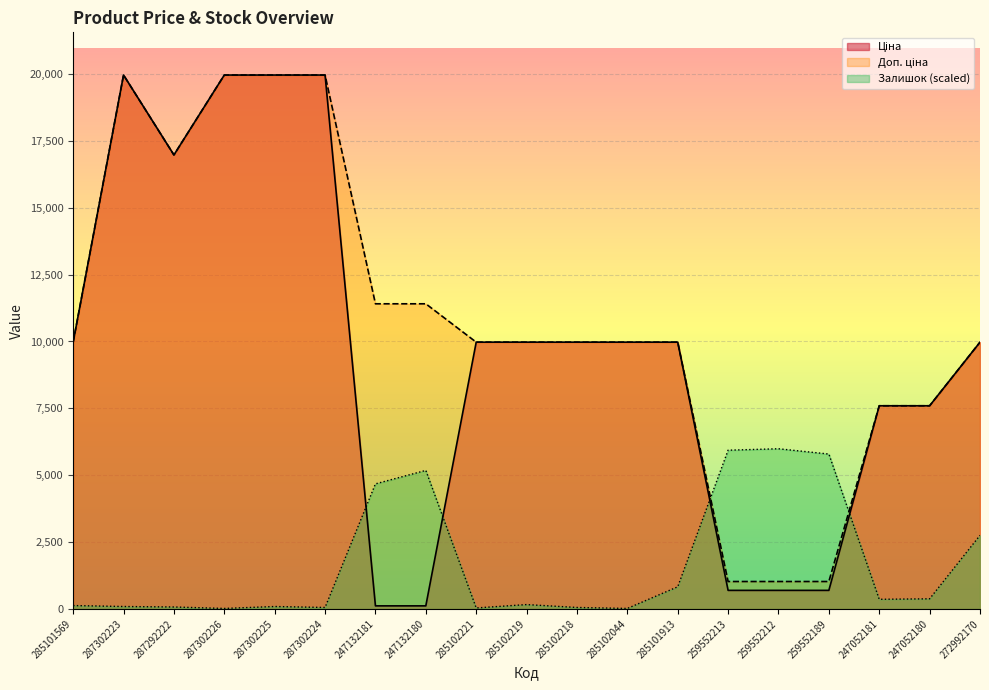

At which category is the sum across all series the highest?

287302223